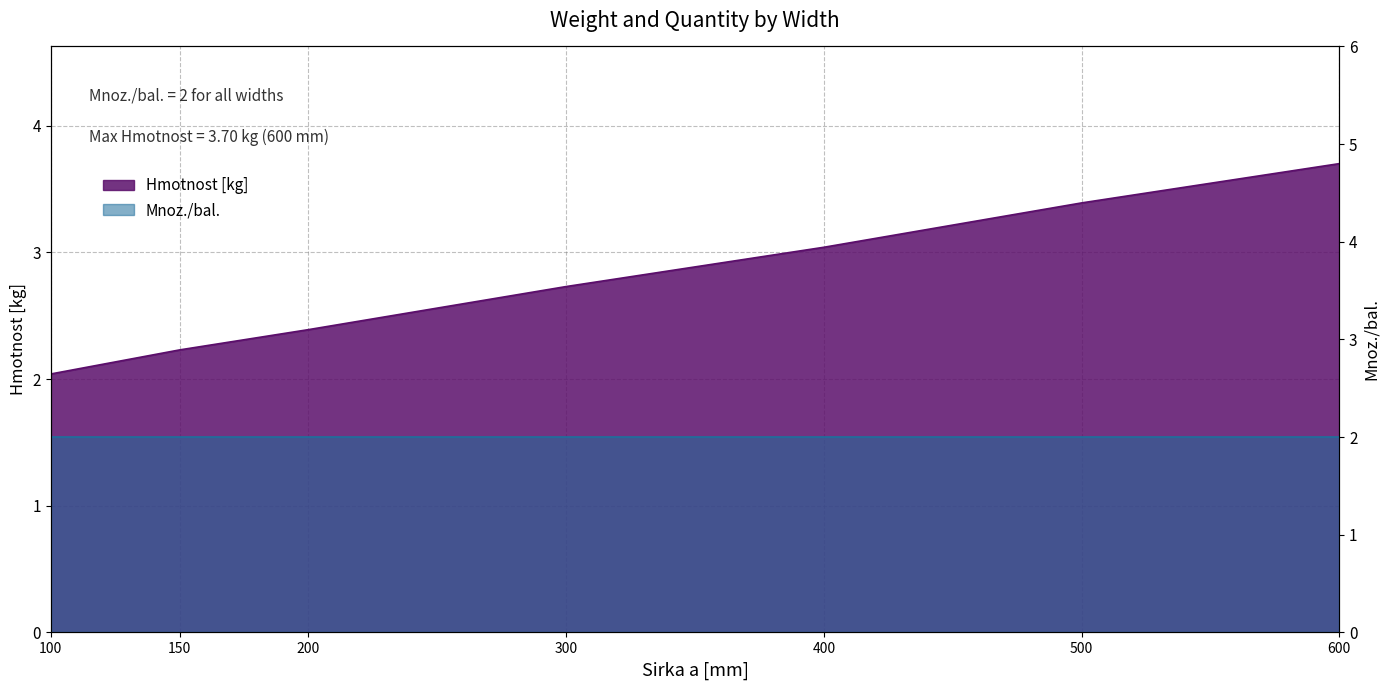

The chart shows a value of 3.4 at 500. True or false?

True